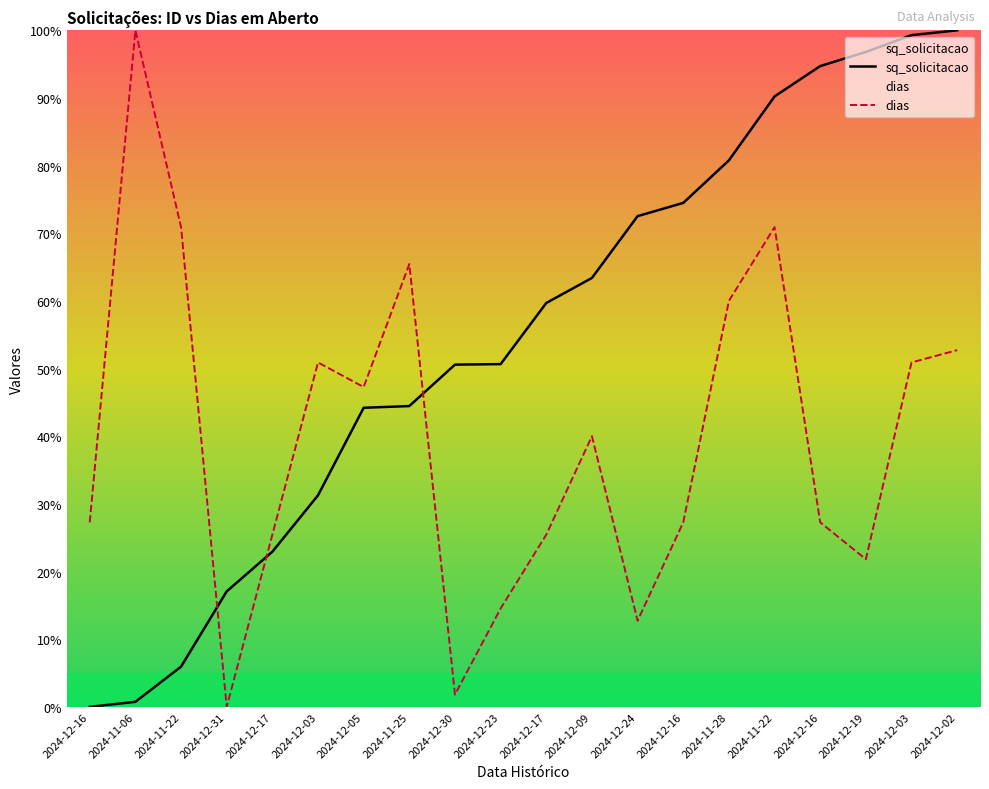

In dias, how many points are higher than both neighbors (excluding endpoints)?

5